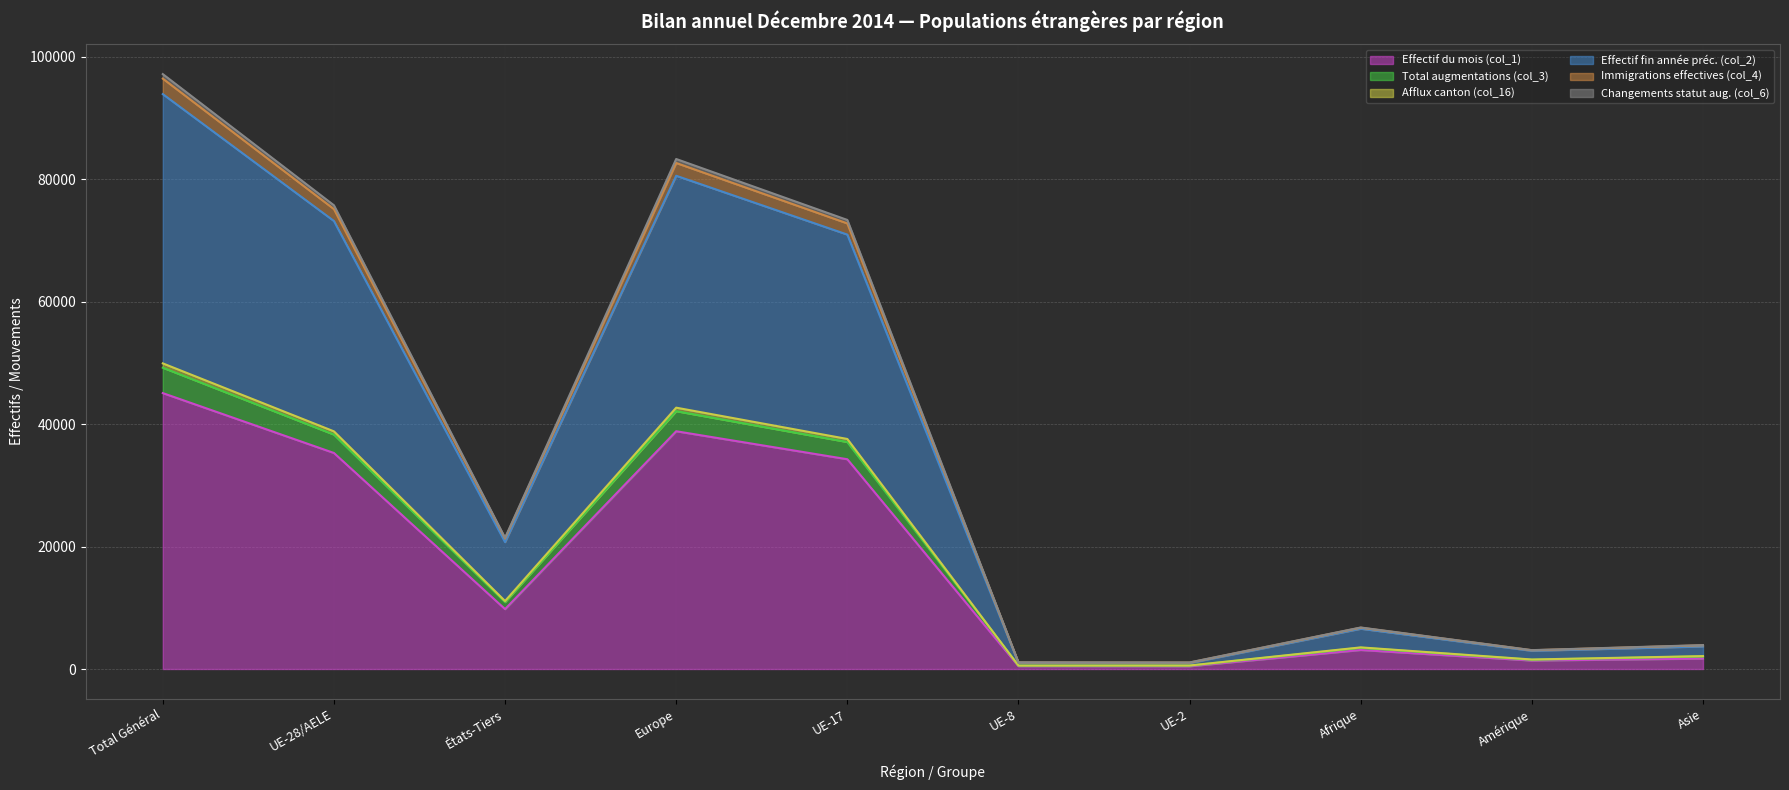

Is the value of Total augmentations (col_3) (line) at Afrique greater than the value of Changements statut aug. (col_6) (line) at UE-8?

Yes